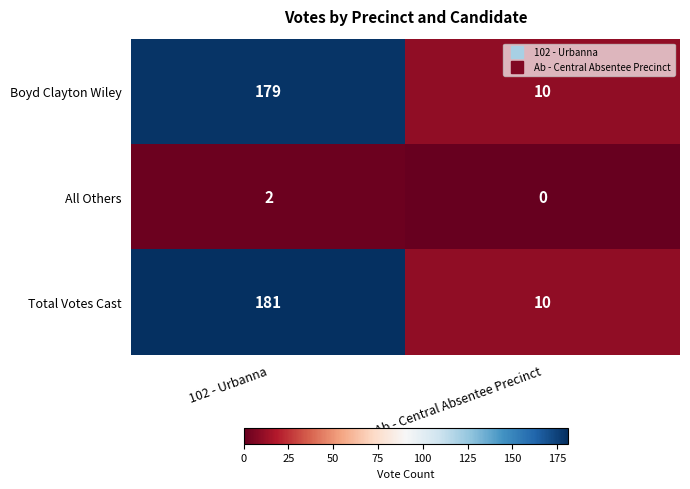

At which label is Boyd Clayton Wiley closest to 94?

Ab - Central Absentee Precinct